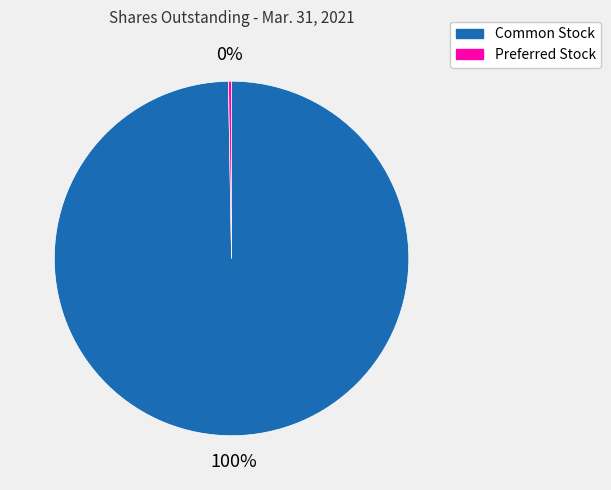

To the nearest percent, what is the average slice percentage?

50%